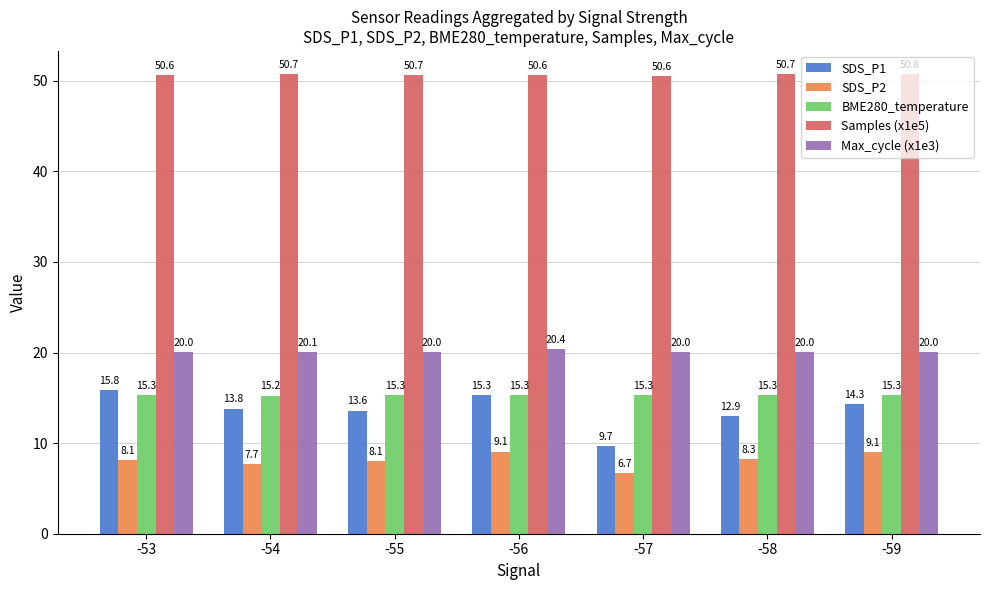

How many bars are there in total?

35